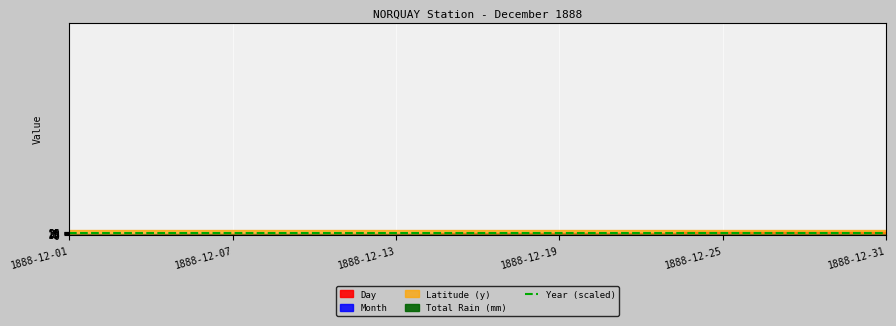

Where is Total Rain (mm) nearest to the value 0?

1888-12-01